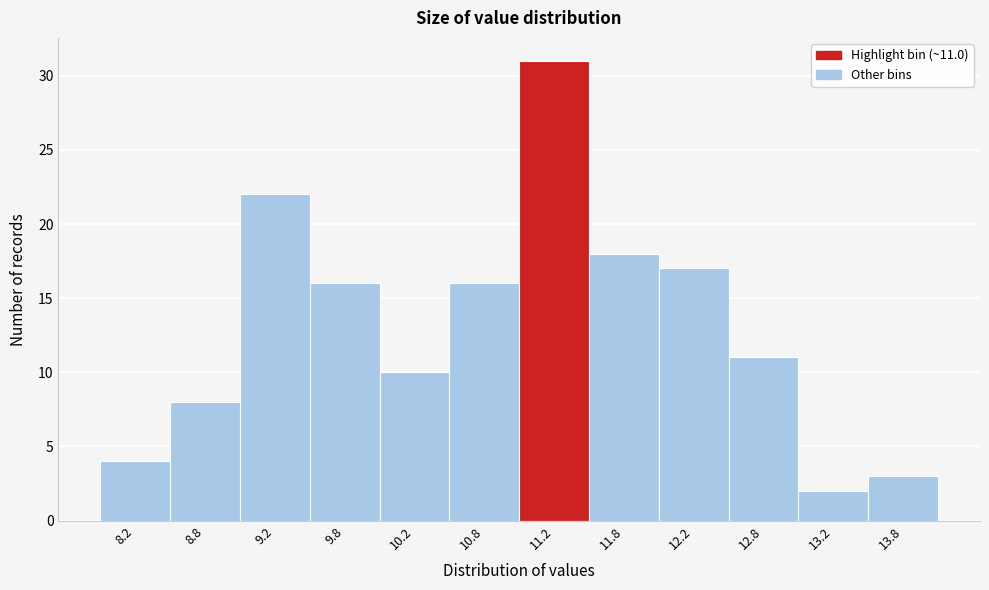

Which range on the x-axis has the tallest bar?

11.0 to 11.5